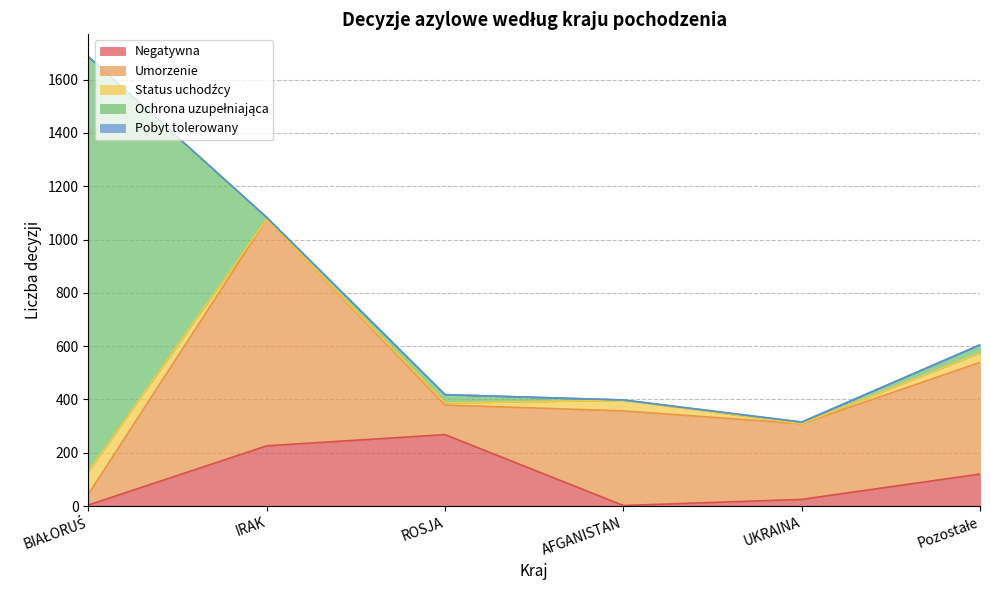

Is the value of Ochrona uzupełniająca at UKRAINA greater than the value of Negatywna at UKRAINA?

No